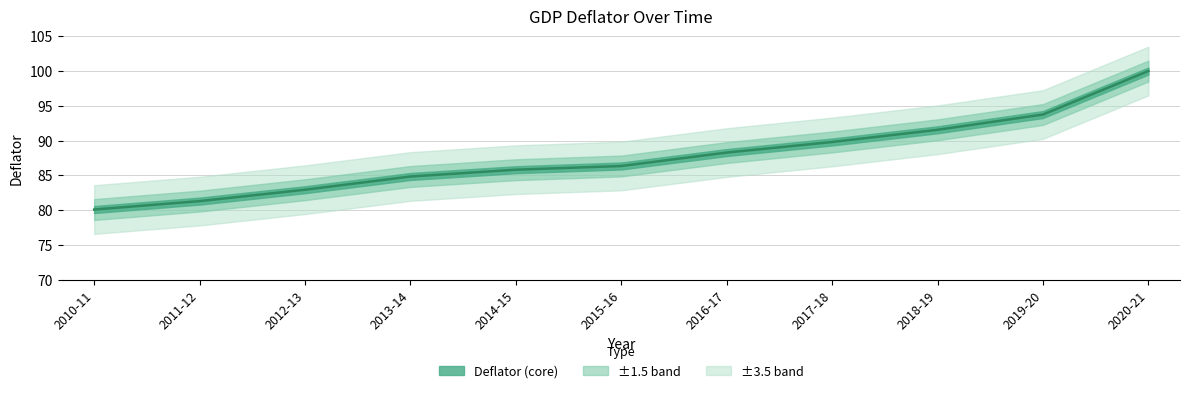

The chart shows a value of 118.4 at 2013-14. True or false?

False